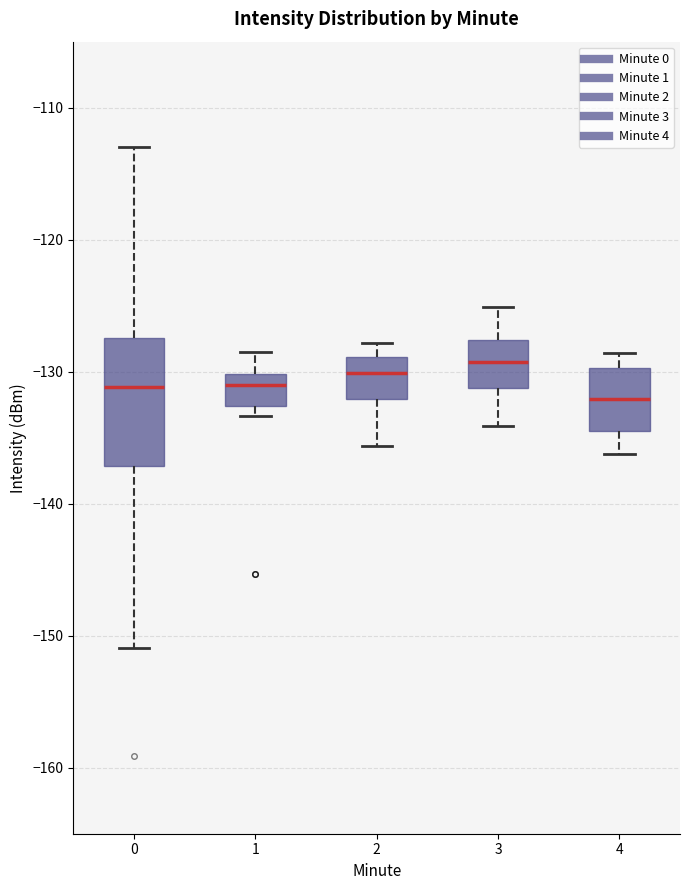

Where does the upper whisker of the box at x = 4 end on the y-axis? The values are not printed on the chart, so give them approximately, as read against the axis.

-129